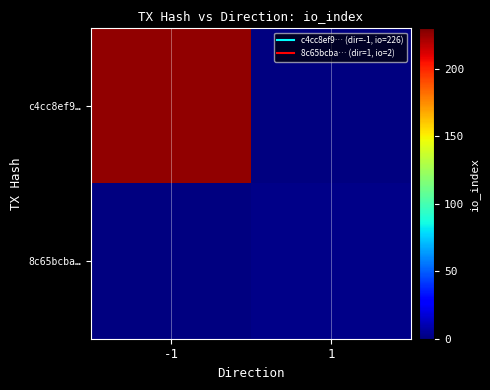

At which label does 8c65bcba… reach its minimum?

-1